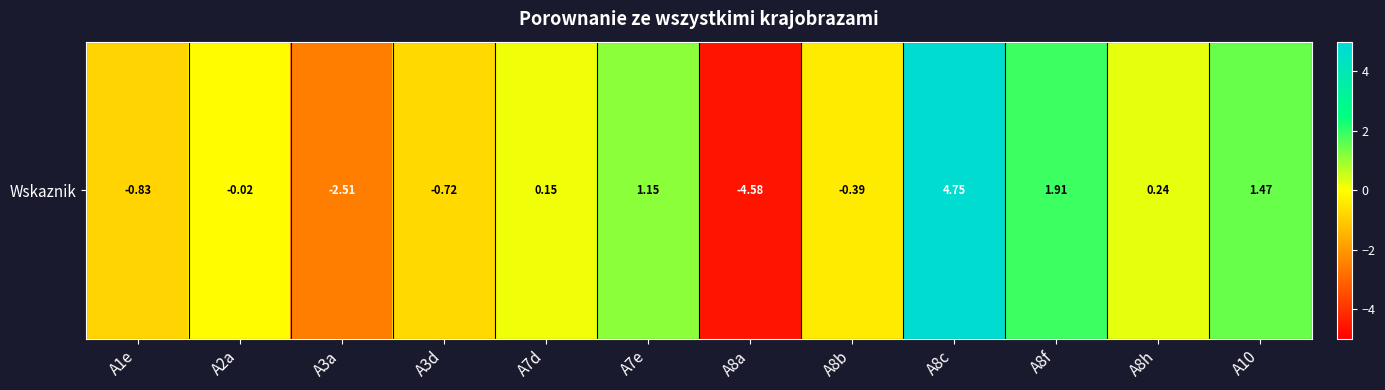

Which has a higher value, A8c or A8h?

A8c